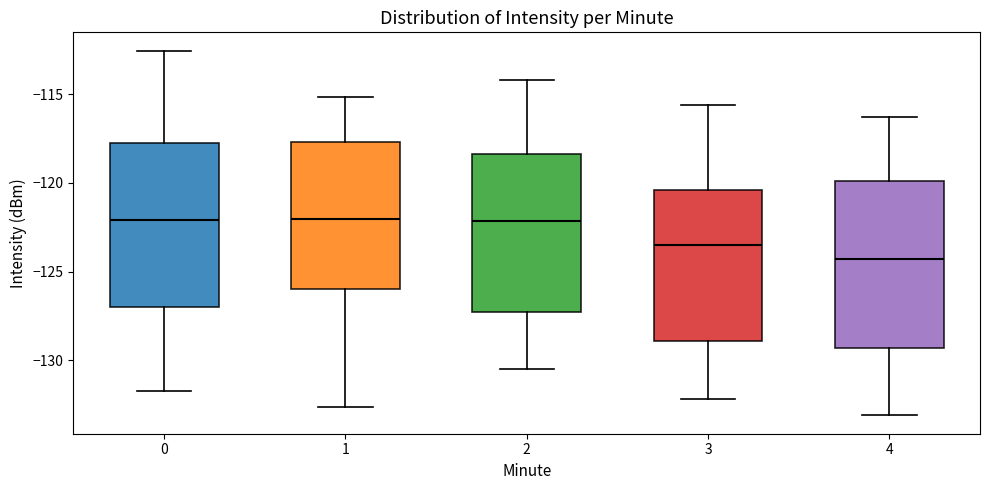

Reading left to right, transcribe this box plot: for each box, give where its median line is, the range the box spans, and where its two whiskers end, as read against the y-axis. The values are not printed on the chart, so give them approximately, as read against the axis.

0: median -122.0, box -127.0 to -117.5, whiskers -131.5 to -112.5
1: median -122.0, box -126.0 to -117.5, whiskers -132.5 to -115.0
2: median -122.0, box -127.5 to -118.5, whiskers -130.5 to -114.0
3: median -123.5, box -129.0 to -120.5, whiskers -132.0 to -115.5
4: median -124.5, box -129.5 to -120.0, whiskers -133.0 to -116.5